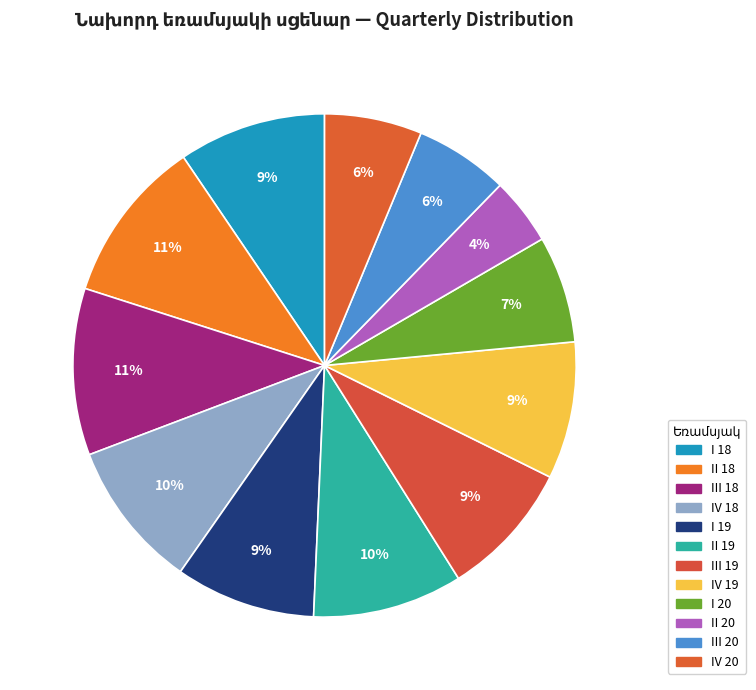

What percentage do I 18 and III 19 together represent?

18.2%